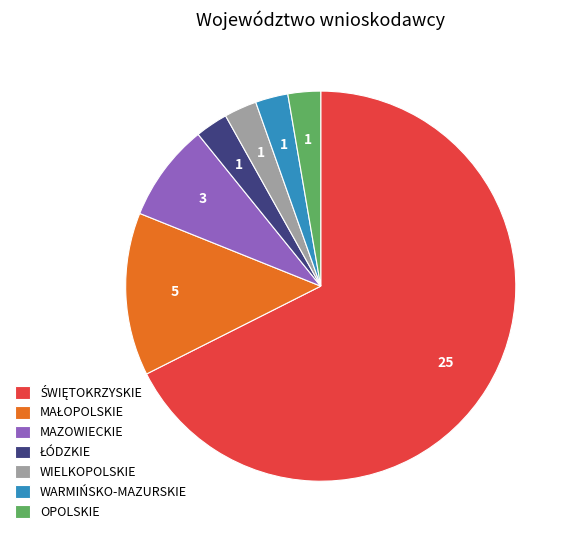

Between MAZOWIECKIE and OPOLSKIE, which is larger?

MAZOWIECKIE